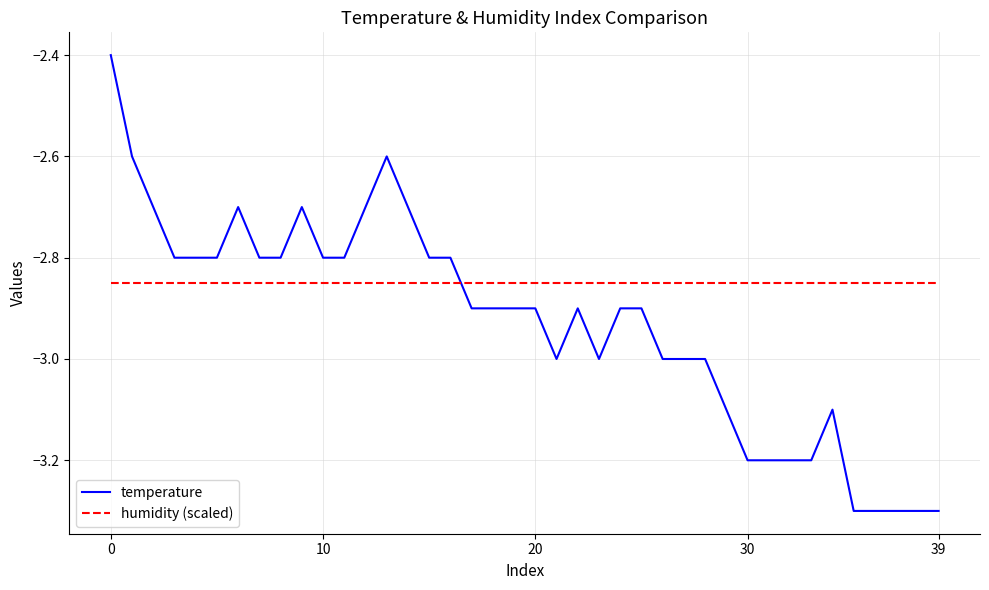

What is the greatest value displayed?

-2.4